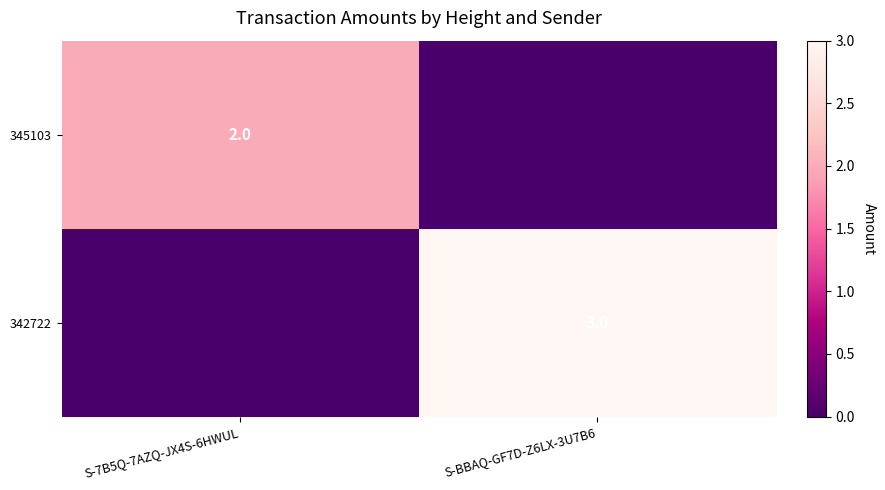

The value of 342722 at S-BBAQ-GF7D-Z6LX-3U7B6 is 4. True or false?

False